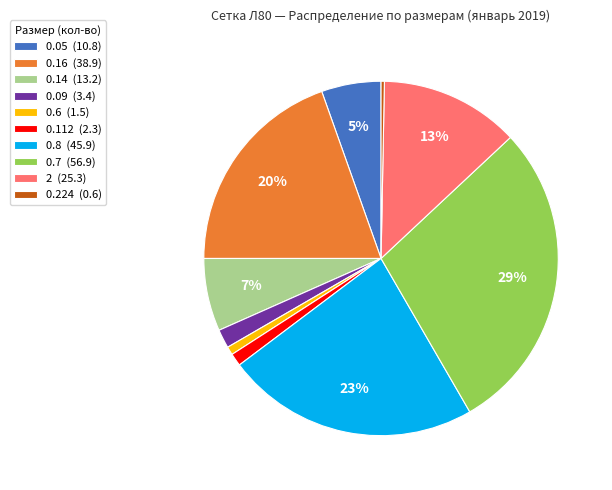

To the nearest percent, what portion does 0.09 represent?

2%